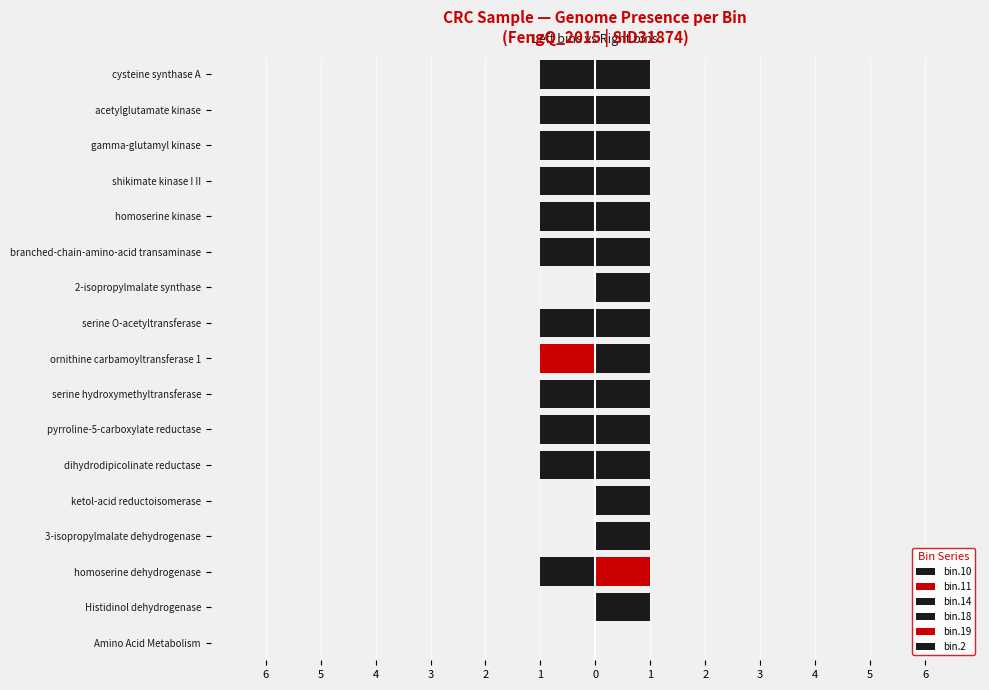

Are the bars grouped side by side (vs. stacked)?

Yes